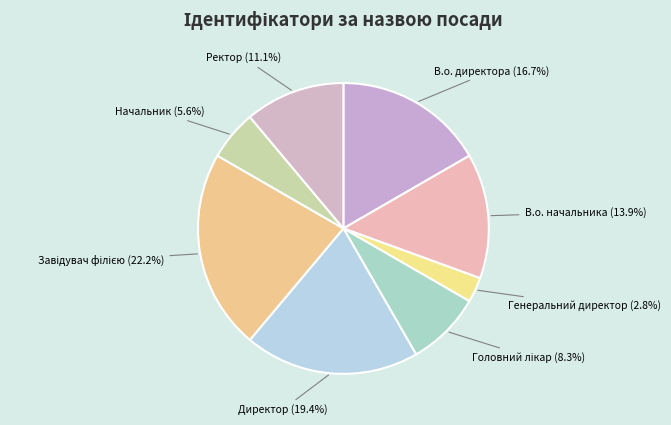

Which category has the smallest portion of the pie?

Генеральний директор